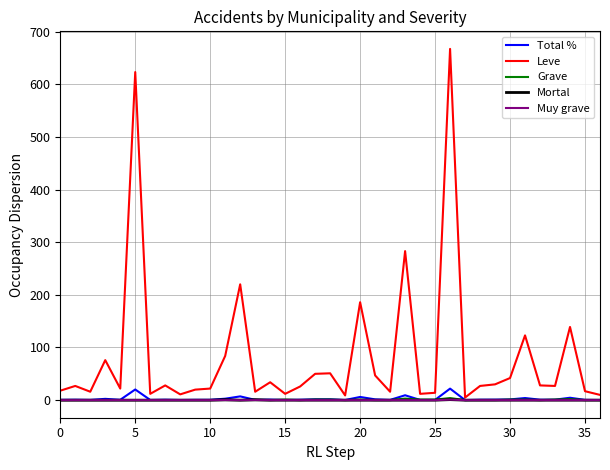

Which series has the largest range (max minus min)?

Leve